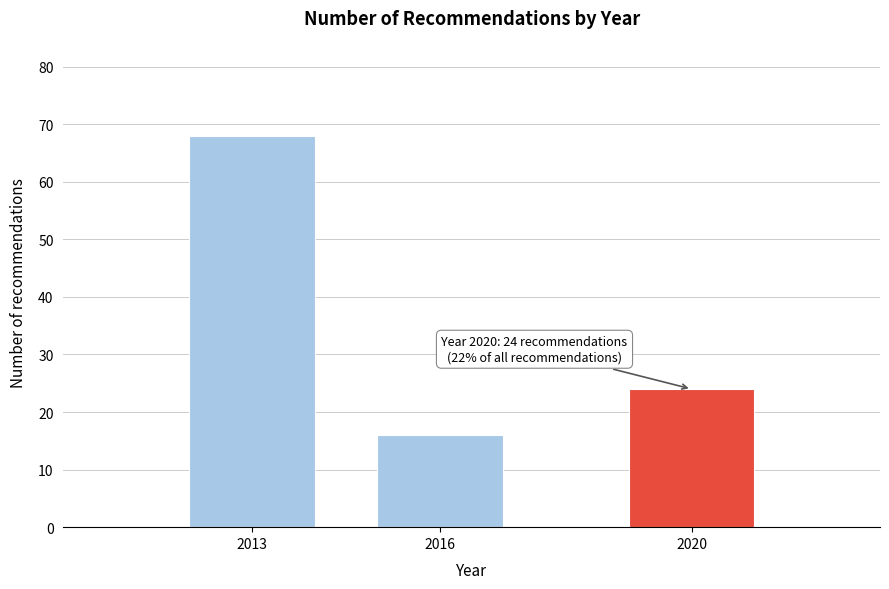

Reading right to left, extract all data points from this chart.

2020=24	2016=16	2013=68